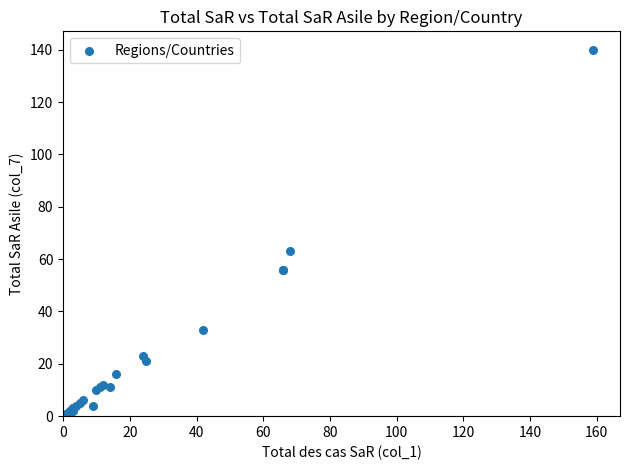

What Y value in the scatter plot is closest to 70?

63